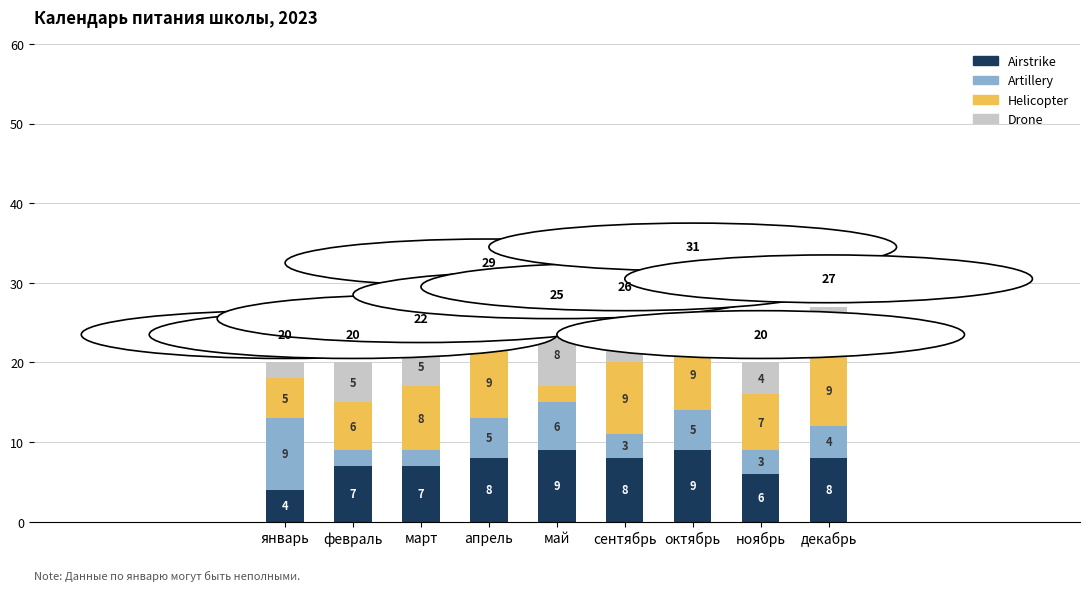

What is the total value across all series at октябрь?

31